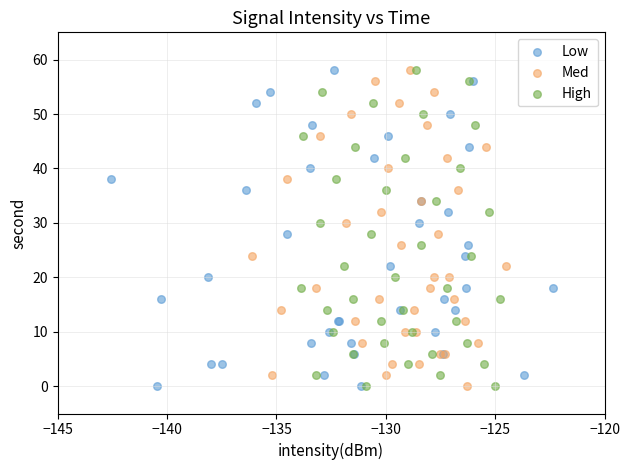

What are all the series names shown in the legend?

Low, Med, High